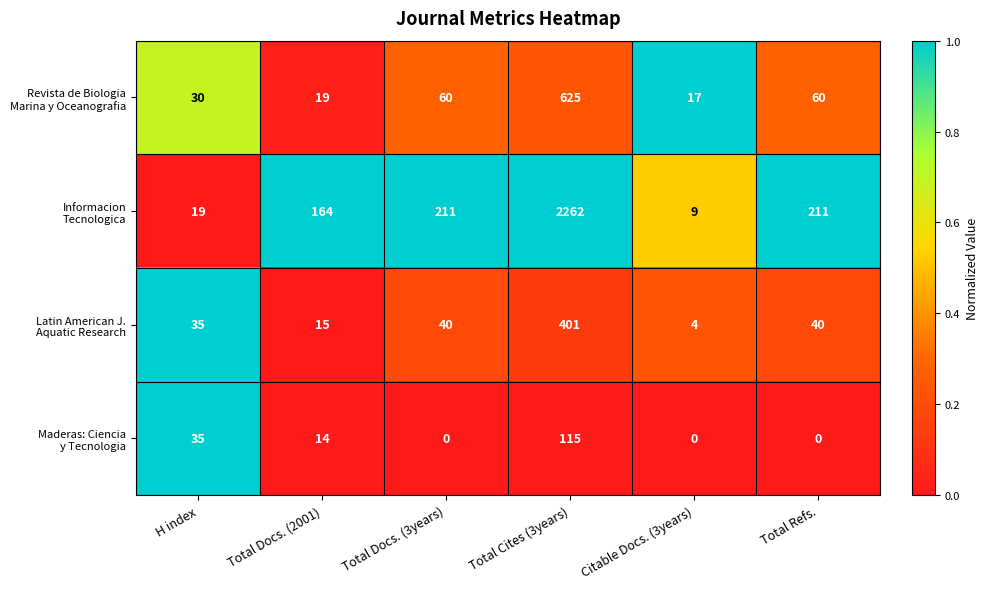

What is the difference between the highest and lowest values at H index?

16